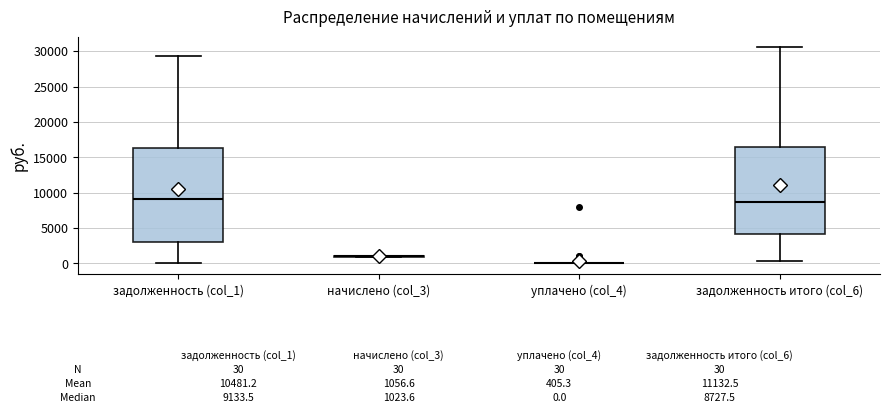

Which box is the tallest, from its lower edge to its upper edge?

задолженность (col_1)